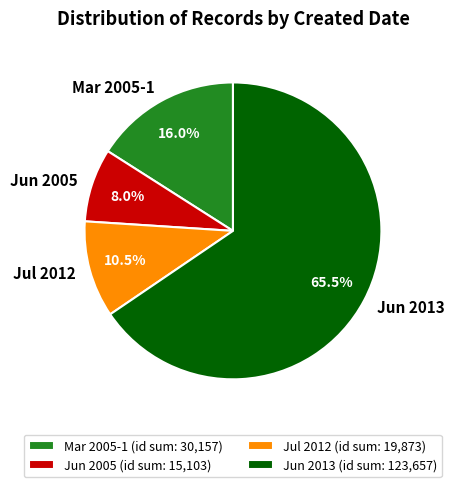

Is there a majority slice in this chart?

Yes